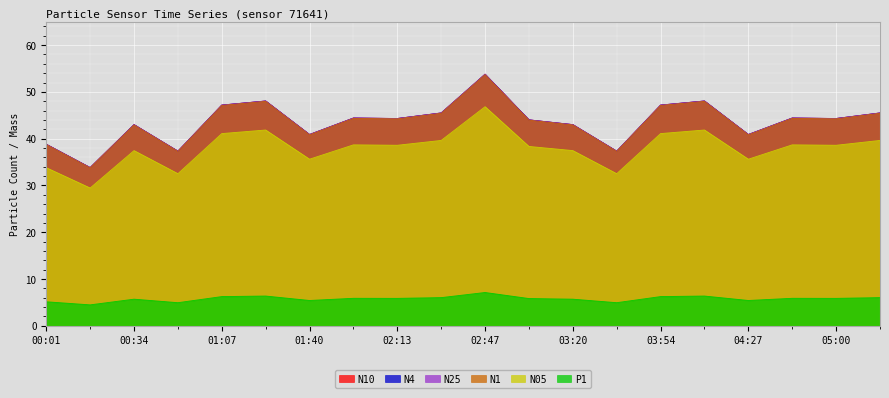

True or false: N05 and N25 cross at least once.

False